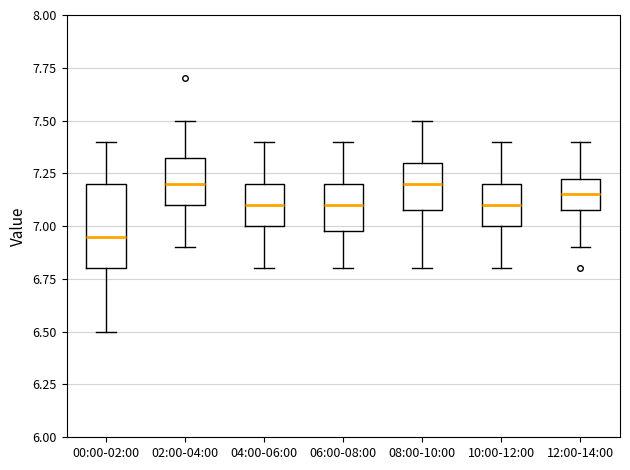

Reading left to right, transcribe this box plot: for each box, give where its median line is, the range the box spans, and where its two whiskers end, as read against the y-axis. The values are not printed on the chart, so give them approximately, as read against the axis.

00:00-02:00: median 6.95, box 6.80 to 7.20, whiskers 6.50 to 7.40
02:00-04:00: median 7.20, box 7.10 to 7.35, whiskers 6.90 to 7.50
04:00-06:00: median 7.10, box 7.00 to 7.20, whiskers 6.80 to 7.40
06:00-08:00: median 7.10, box 7.00 to 7.20, whiskers 6.80 to 7.40
08:00-10:00: median 7.20, box 7.10 to 7.30, whiskers 6.80 to 7.50
10:00-12:00: median 7.10, box 7.00 to 7.20, whiskers 6.80 to 7.40
12:00-14:00: median 7.15, box 7.10 to 7.25, whiskers 6.90 to 7.40